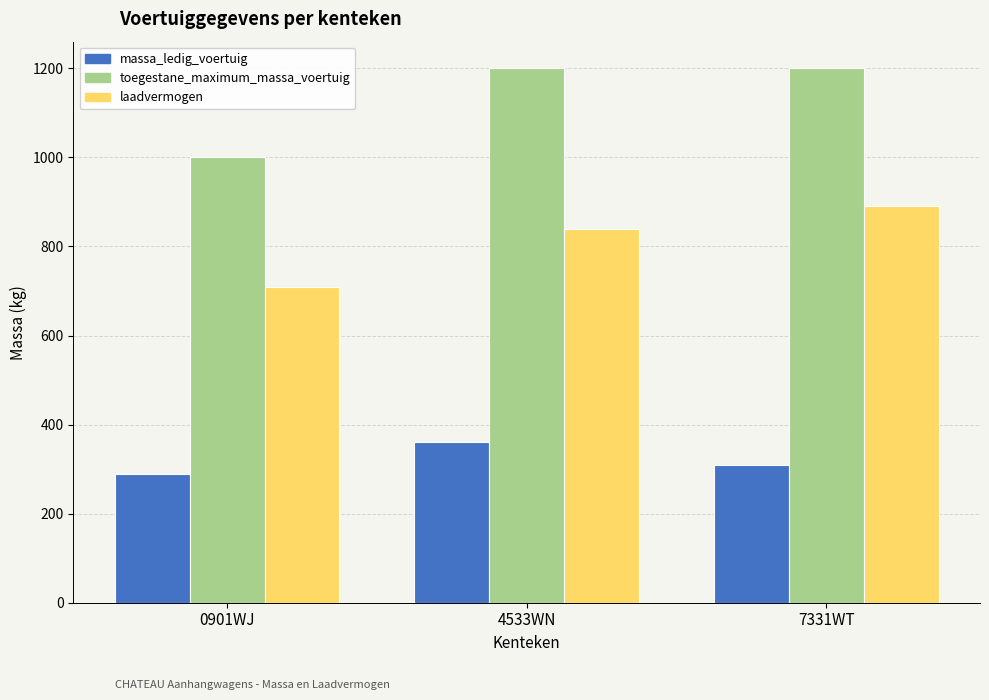

How many distinct data groups are displayed?

3